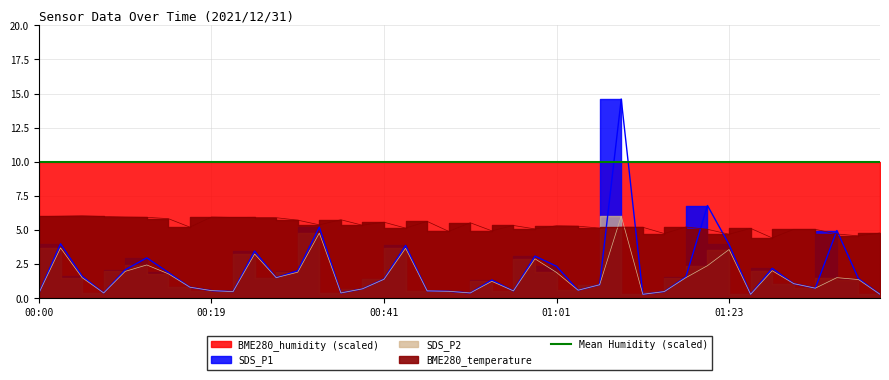

Which series has the largest range (max minus min)?

SDS_P1